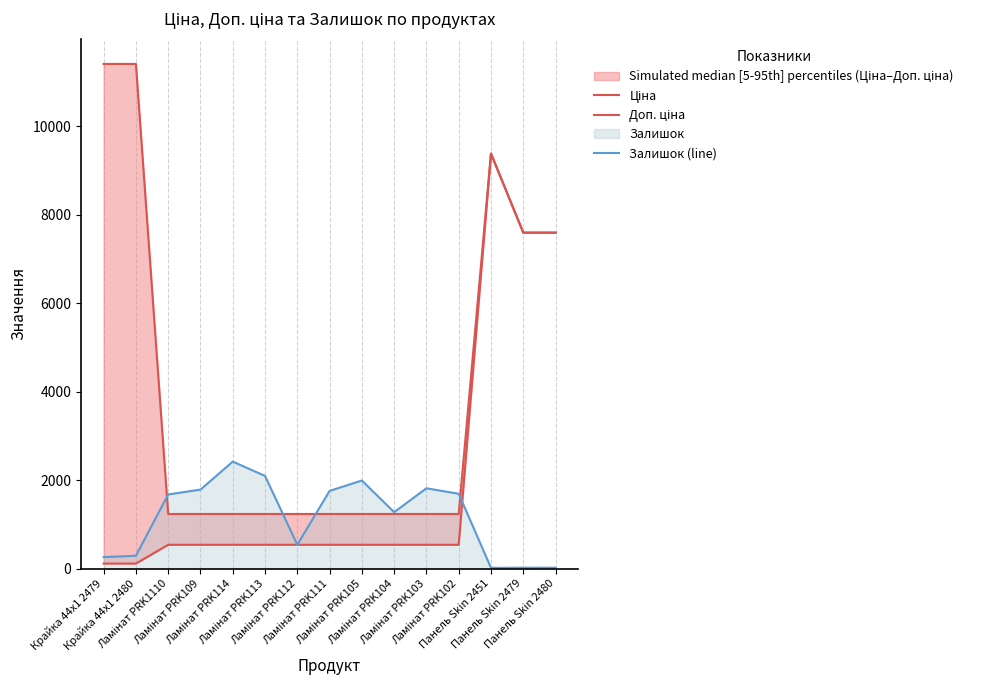

What is the label of the 2nd point from the left?

Крайка 44x1 2480